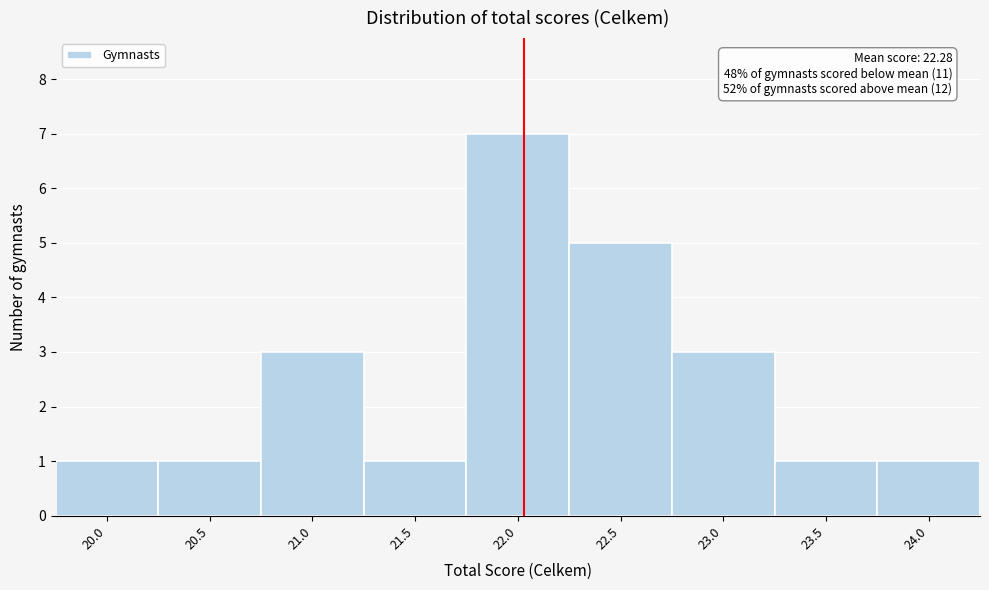

Reading right to left, list all the values displayed in this chart.

1	1	3	5	7	1	3	1	1